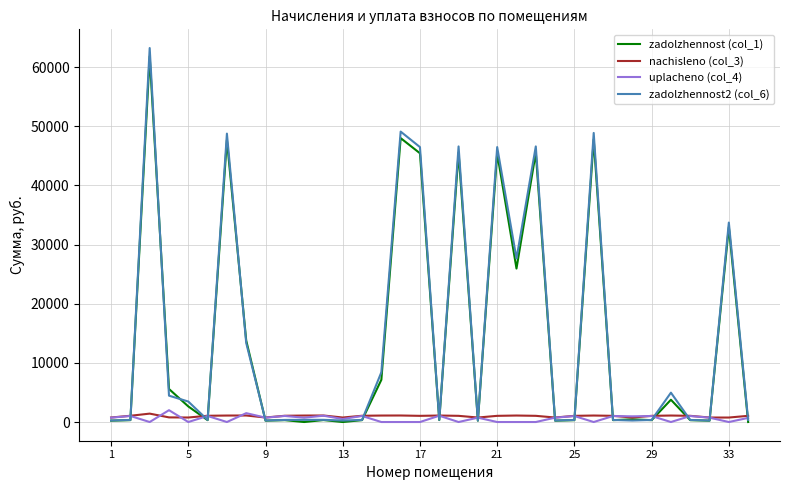

Which series has the widest spread of values?

zadolzhennost2 (col_6)